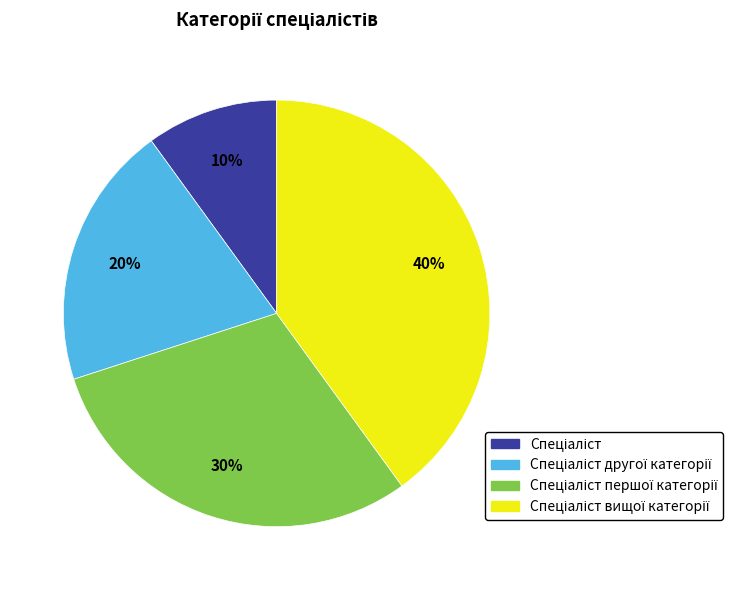

To the nearest percent, what is the difference between the largest and smallest slice percentages?

30%